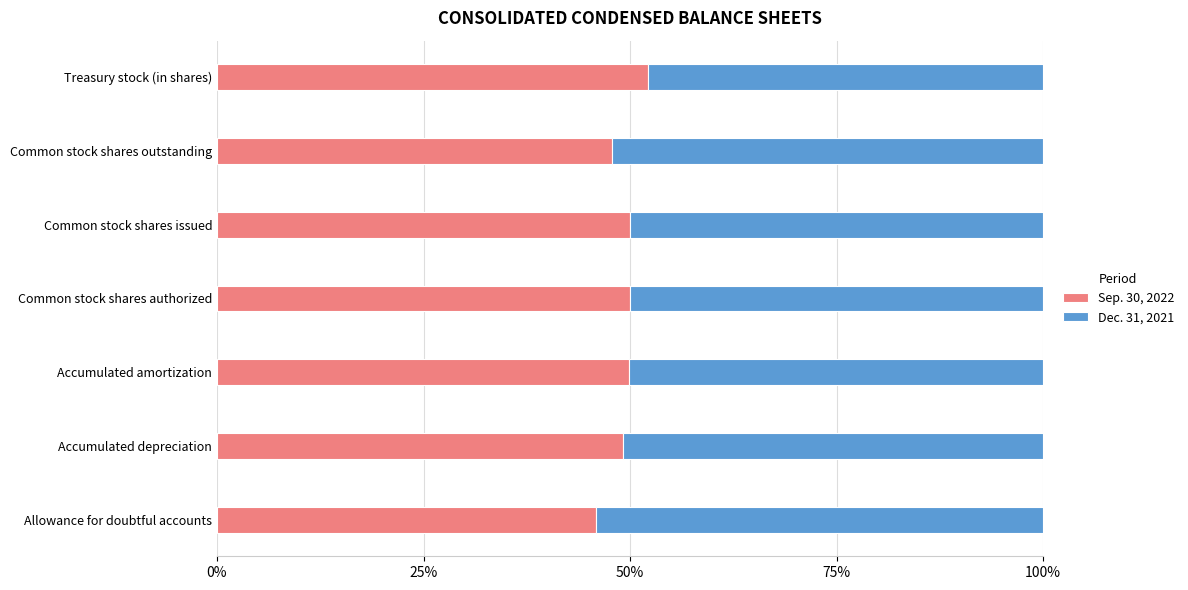

What is the minimum value for Sep. 30, 2022?

45.9